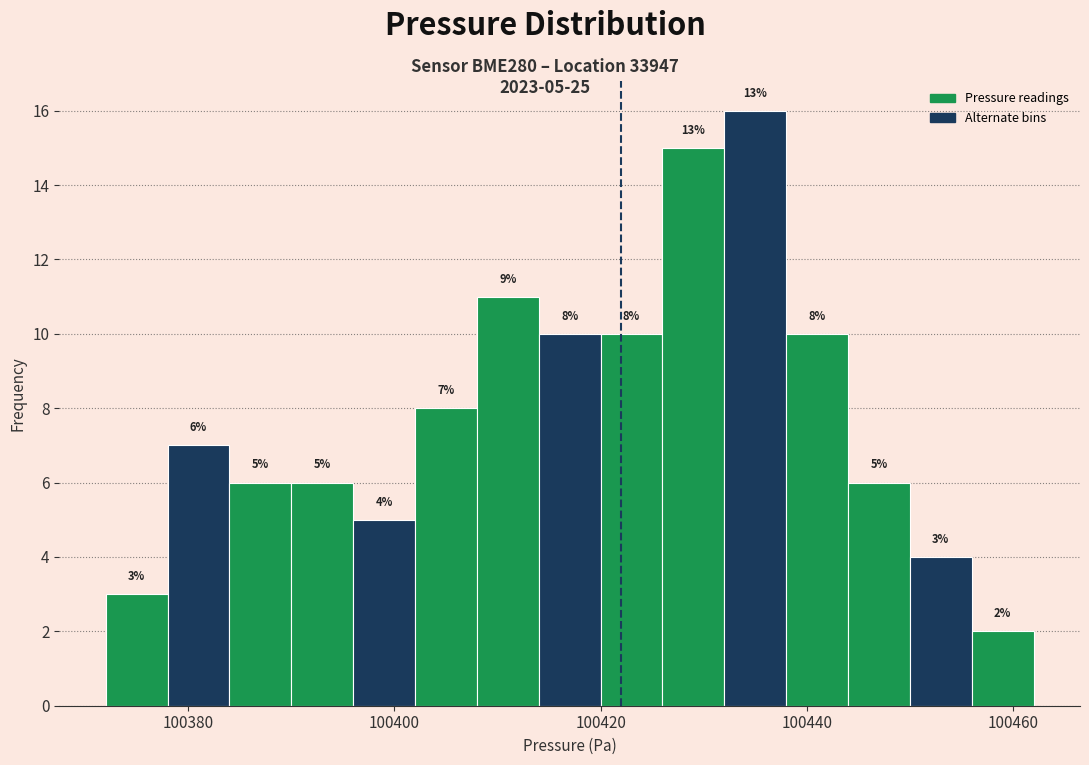

Read against the x-axis, roughly where is the centre of the tallest bar?

100436